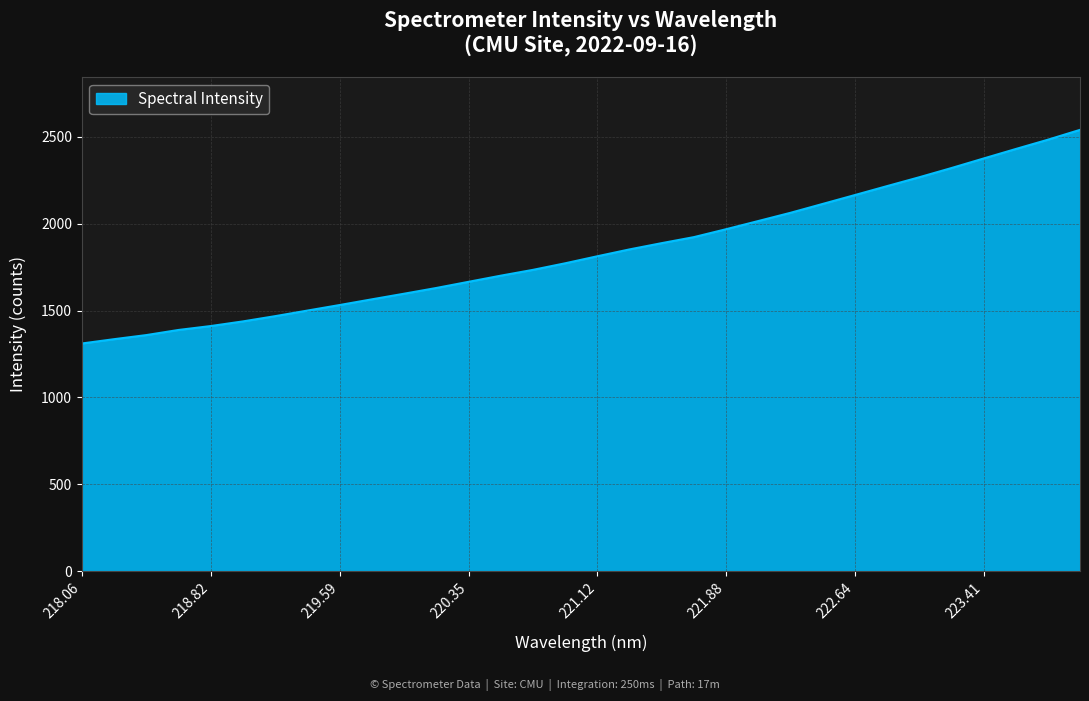

What is the maximum value shown in the chart?

2540.4